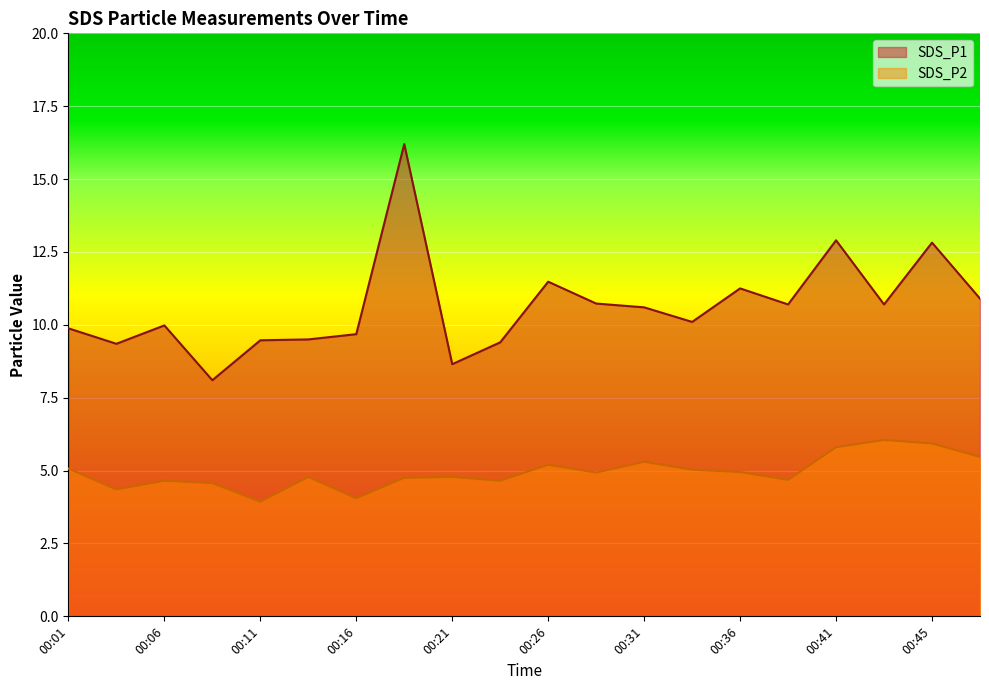

Which series has the largest range (max minus min)?

SDS_P1